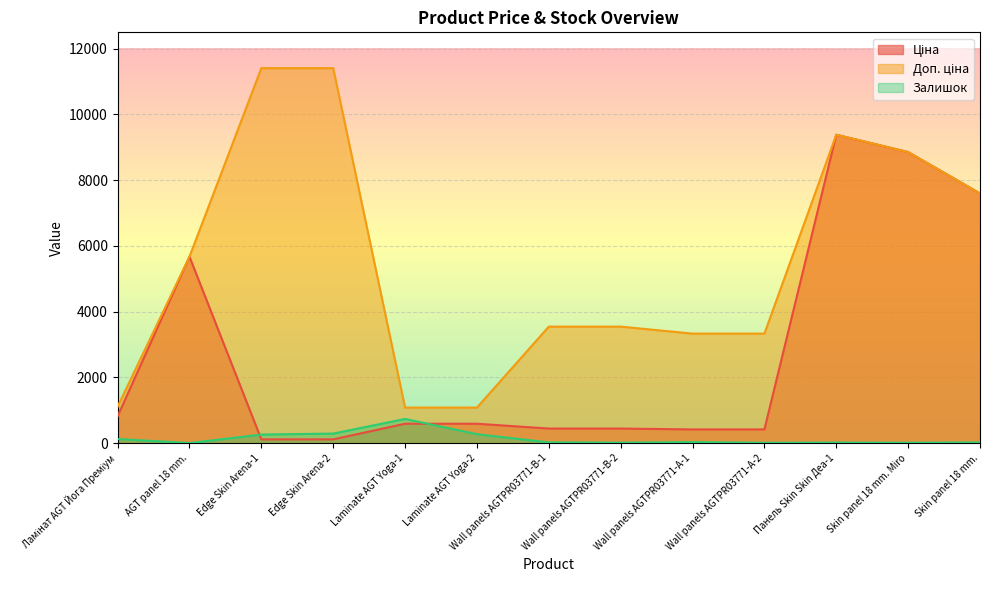

What is the minimum value shown in the chart?

2.0